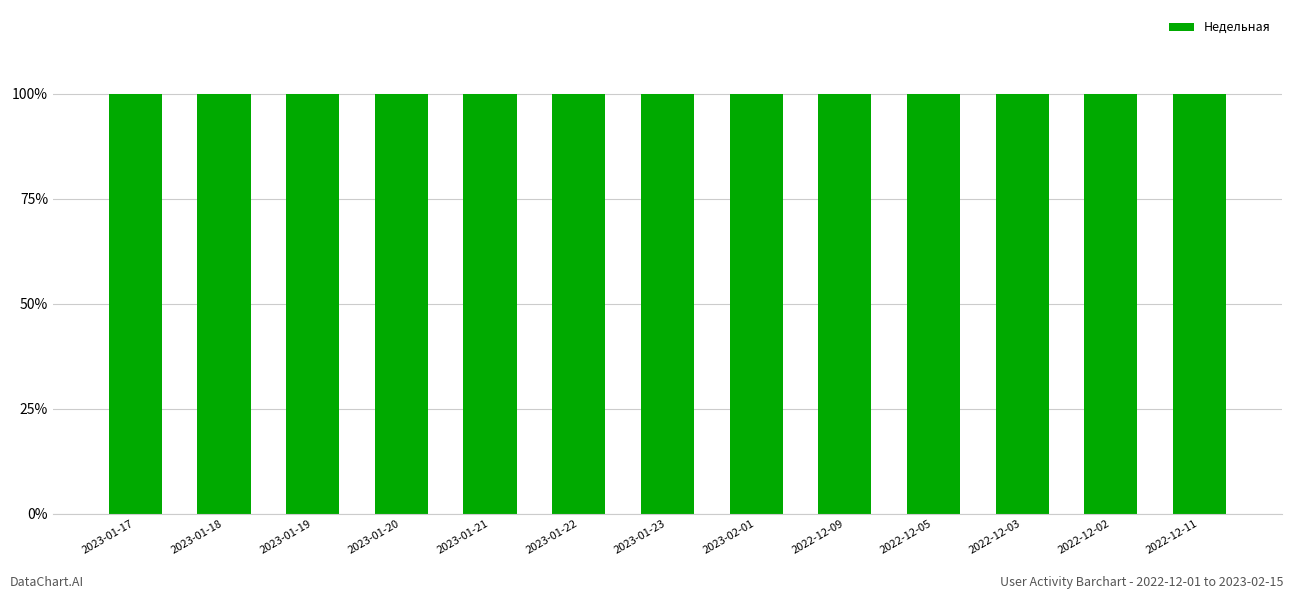

What position from the left is 2022-12-09?

9